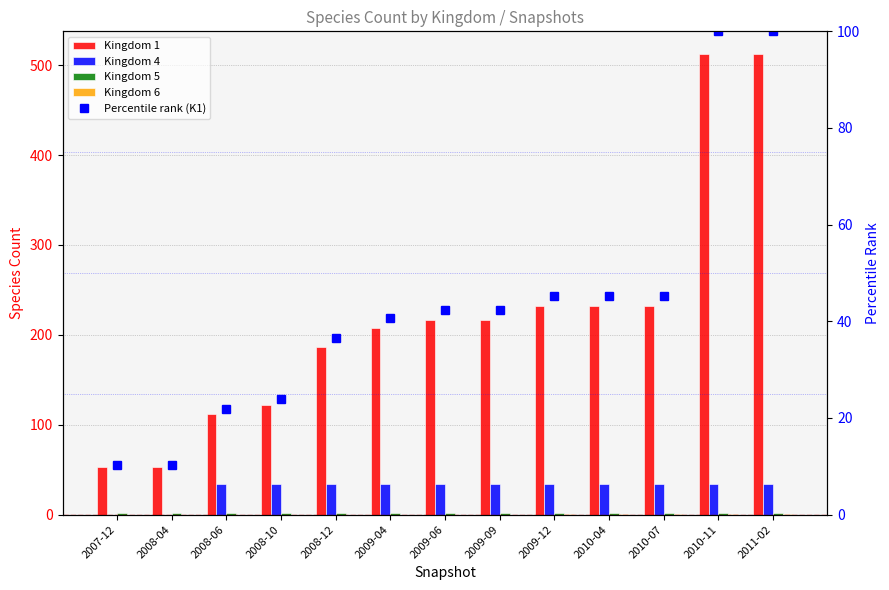

Rank the series at 2008-06 from lowest to highest value.

Kingdom 6, Kingdom 5, Percentile rank (K1), Kingdom 4, Kingdom 1